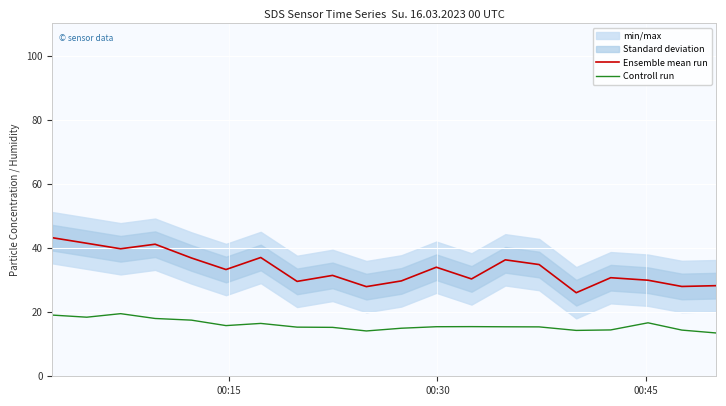

What is the lowest value of the Ensemble mean run series?

26.1